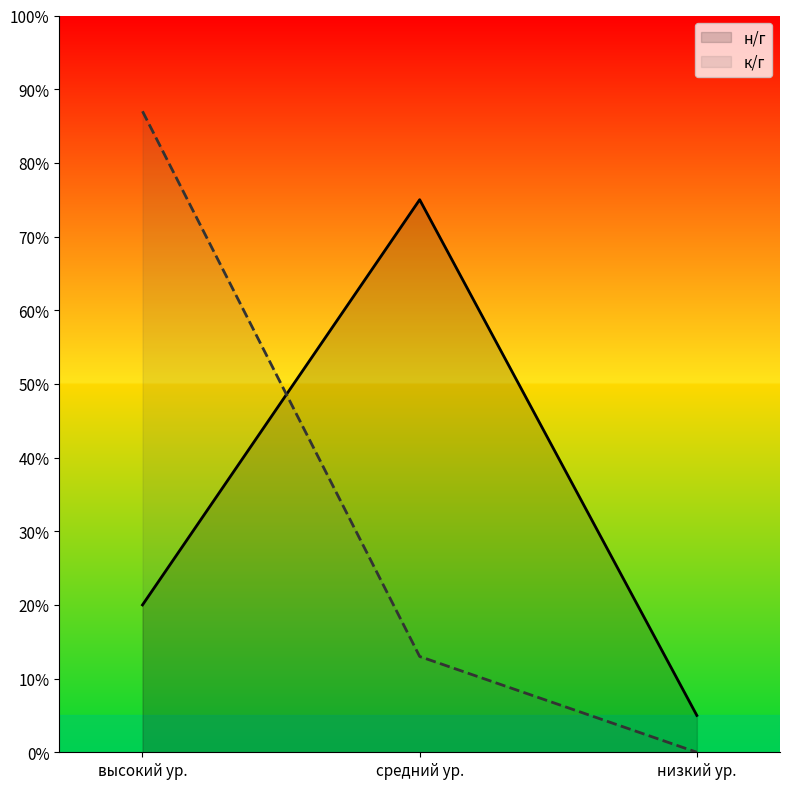

Is it true that к/г equals 1.6 at высокий ур.?

False